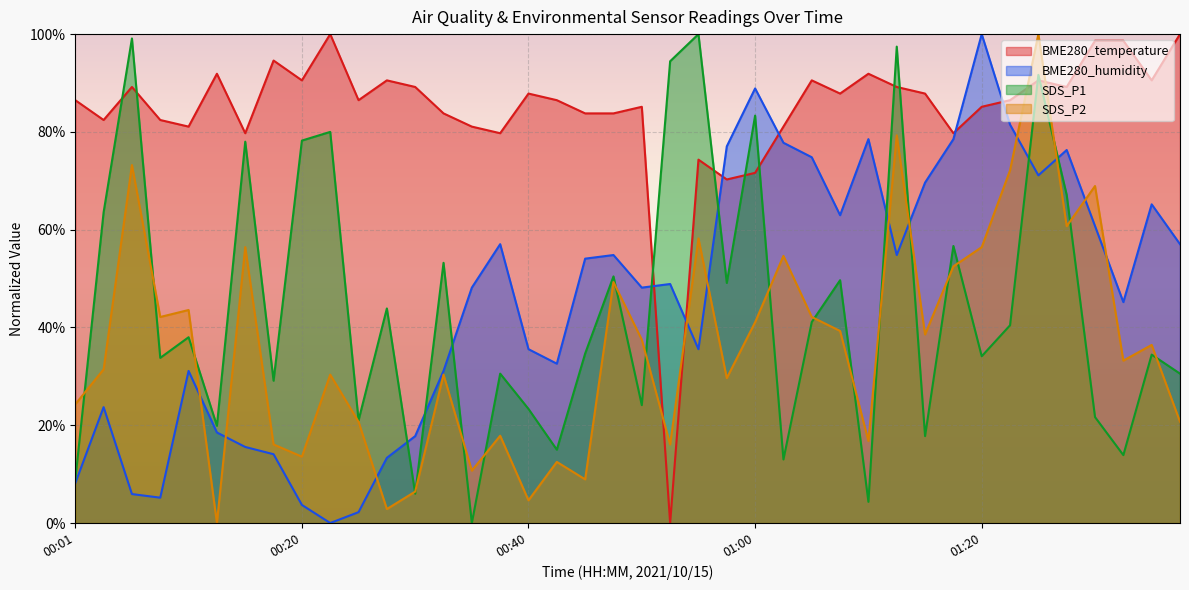

Reading right to left, transcribe all the data shown in this chart.

BME280_temperature: 01:38=100.0	01:35=90.5	01:33=98.6	01:30=98.6	01:28=89.2	01:25=90.5	01:23=86.5	01:20=85.1	01:18=79.7	01:15=87.8	01:13=89.2	01:10=91.9	01:08=87.8	01:05=90.5	01:03=81.1	01:00=71.6	00:58=70.3	00:55=74.3	00:53=0.0	00:50=85.1	00:48=83.8	00:45=83.8	00:43=86.5	00:40=87.8	00:38=79.7	00:35=81.1	00:33=83.8	00:30=89.2	00:28=90.5	00:25=86.5	00:23=100.0	00:20=90.5	00:18=94.6	00:15=79.7	00:13=91.9	00:11=81.1	00:08=82.4	00:06=89.2	00:03=82.4	00:01=86.5
BME280_humidity: 01:38=57.0	01:35=65.2	01:33=45.2	01:30=60.7	01:28=76.3	01:25=71.1	01:23=81.5	01:20=100.0	01:18=78.5	01:15=69.6	01:13=54.8	01:10=78.5	01:08=63.0	01:05=74.8	01:03=77.8	01:00=88.9	00:58=77.0	00:55=35.6	00:53=48.9	00:50=48.1	00:48=54.8	00:45=54.1	00:43=32.6	00:40=35.6	00:38=57.0	00:35=48.1	00:33=31.1	00:30=17.8	00:28=13.3	00:25=2.2	00:23=0.0	00:20=3.7	00:18=14.1	00:15=15.6	00:13=18.5	00:11=31.1	00:08=5.2	00:06=5.9	00:03=23.7	00:01=8.1
SDS_P1: 01:38=30.6	01:35=34.4	01:33=13.9	01:30=21.7	01:28=67.1	01:25=91.7	01:23=40.4	01:20=34.1	01:18=56.7	01:15=17.8	01:13=97.4	01:10=4.3	01:08=49.7	01:05=41.1	01:03=13.0	01:00=83.3	00:58=49.1	00:55=100.0	00:53=94.4	00:50=24.1	00:48=50.4	00:45=34.7	00:43=15.0	00:40=23.3	00:38=30.6	00:35=0.0	00:33=53.2	00:30=6.0	00:28=43.9	00:25=21.0	00:23=80.0	00:20=78.2	00:18=29.1	00:15=78.0	00:13=19.9	00:11=38.0	00:08=33.8	00:06=99.1	00:03=63.6	00:01=8.8
SDS_P2: 01:38=20.7	01:35=36.4	01:33=33.2	01:30=68.9	01:28=60.7	01:25=100.0	01:23=72.1	01:20=56.4	01:18=52.5	01:15=38.6	01:13=79.3	01:10=16.8	01:08=39.3	01:05=42.1	01:03=54.6	01:00=41.1	00:58=29.6	00:55=58.2	00:53=16.1	00:50=37.5	00:48=49.3	00:45=8.9	00:43=12.5	00:40=4.6	00:38=17.9	00:35=10.7	00:33=30.4	00:30=6.4	00:28=2.9	00:25=20.7	00:23=30.4	00:20=13.6	00:18=16.1	00:15=56.4	00:13=0.0	00:11=43.6	00:08=42.1	00:06=73.2	00:03=31.4	00:01=24.3